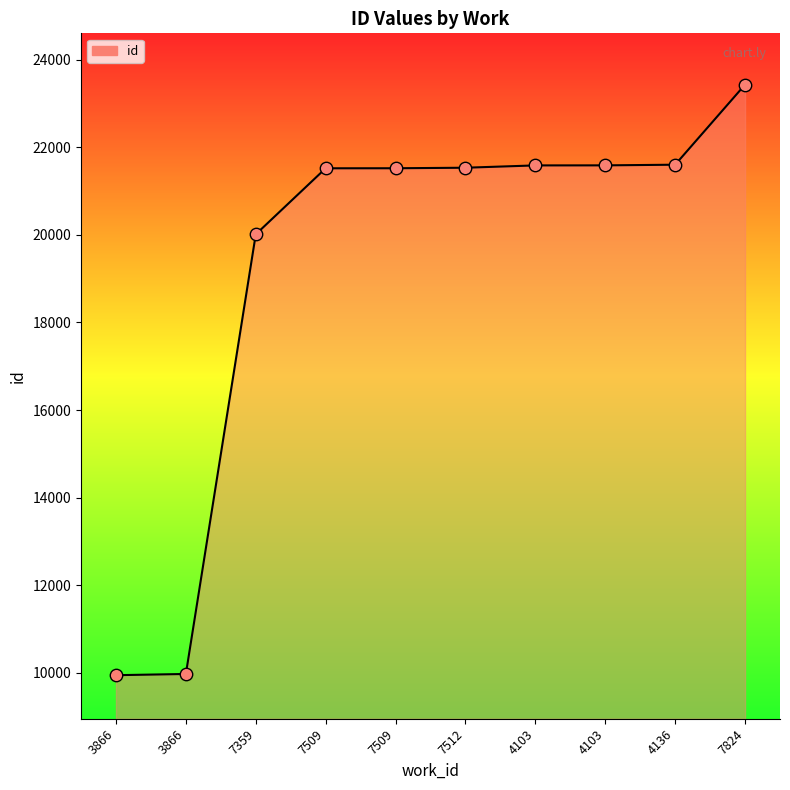

What is the change in value from 3866 to 7509?

+11551